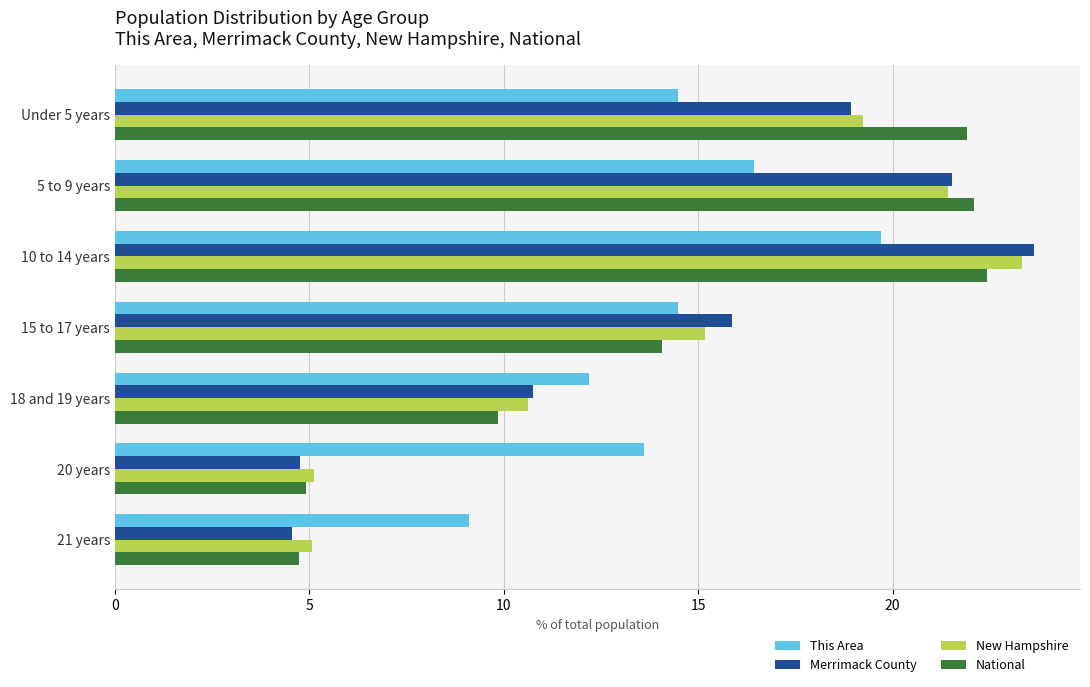

At which category is the sum across all series the highest?

10 to 14 years